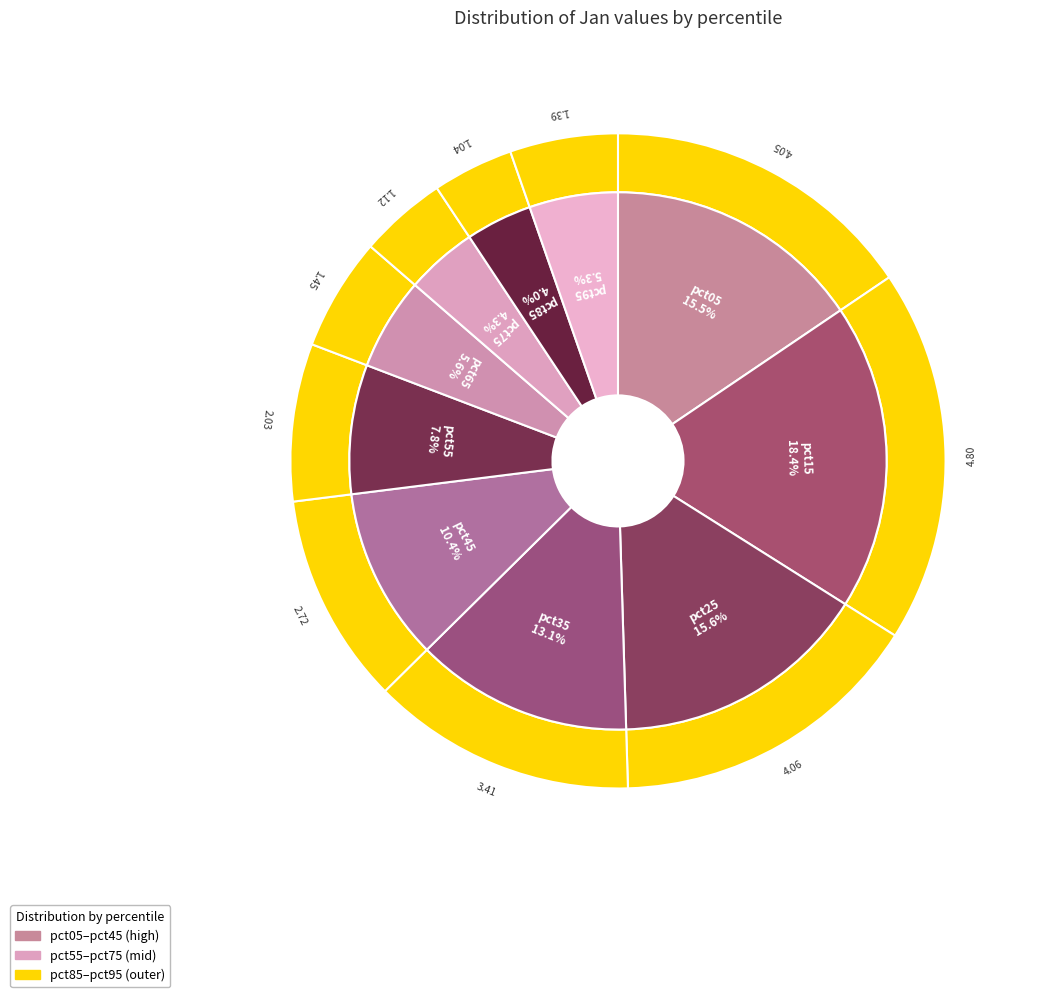

To the nearest percent, what portion does pct65 represent?

6%